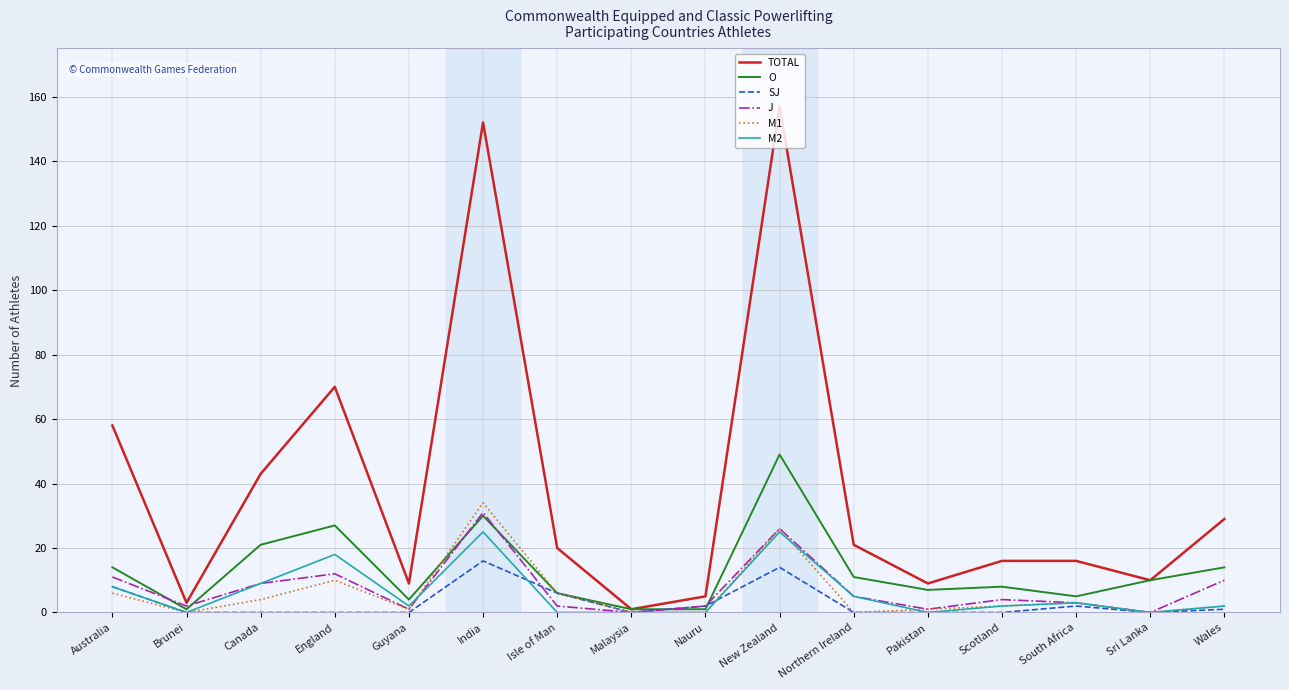

Reading left to right, transcribe all the data shown in this chart.

TOTAL: 58	3	43	70	9	152	20	1	5	157	21	9	16	16	10	29
O: 14	1	21	27	4	30	6	1	1	49	11	7	8	5	10	14
SJ: 8	0	0	0	0	16	6	0	2	14	0	0	0	2	0	1
J: 11	2	9	12	1	31	2	0	2	26	5	1	4	3	0	10
M1: 6	0	4	10	1	34	6	0	0	26	0	1	2	3	0	2
M2: 8	0	9	18	2	25	0	0	0	25	5	0	2	3	0	2